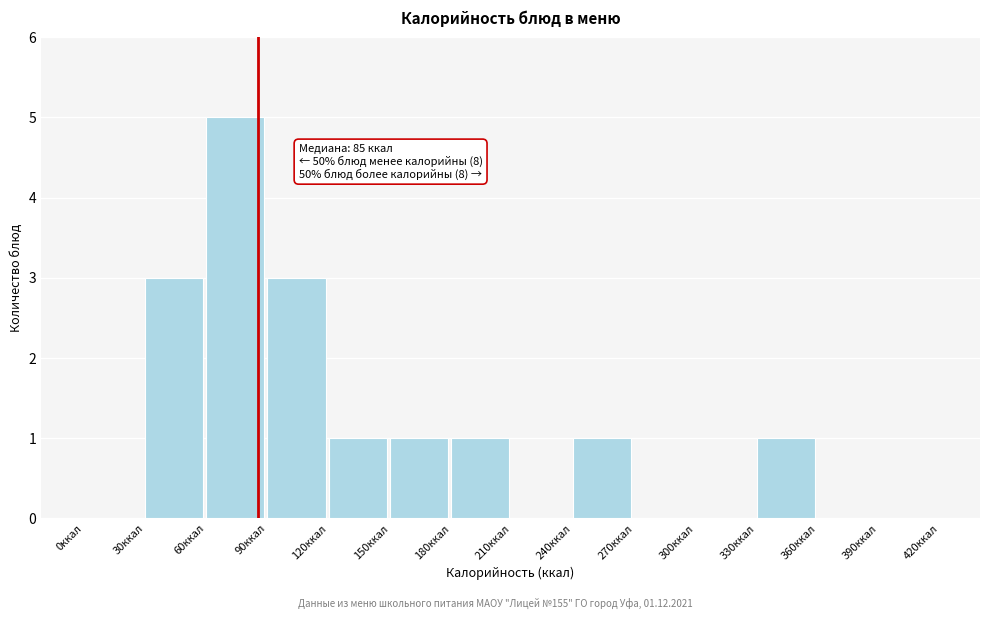

Which range on the x-axis has the tallest bar?

60 to 90